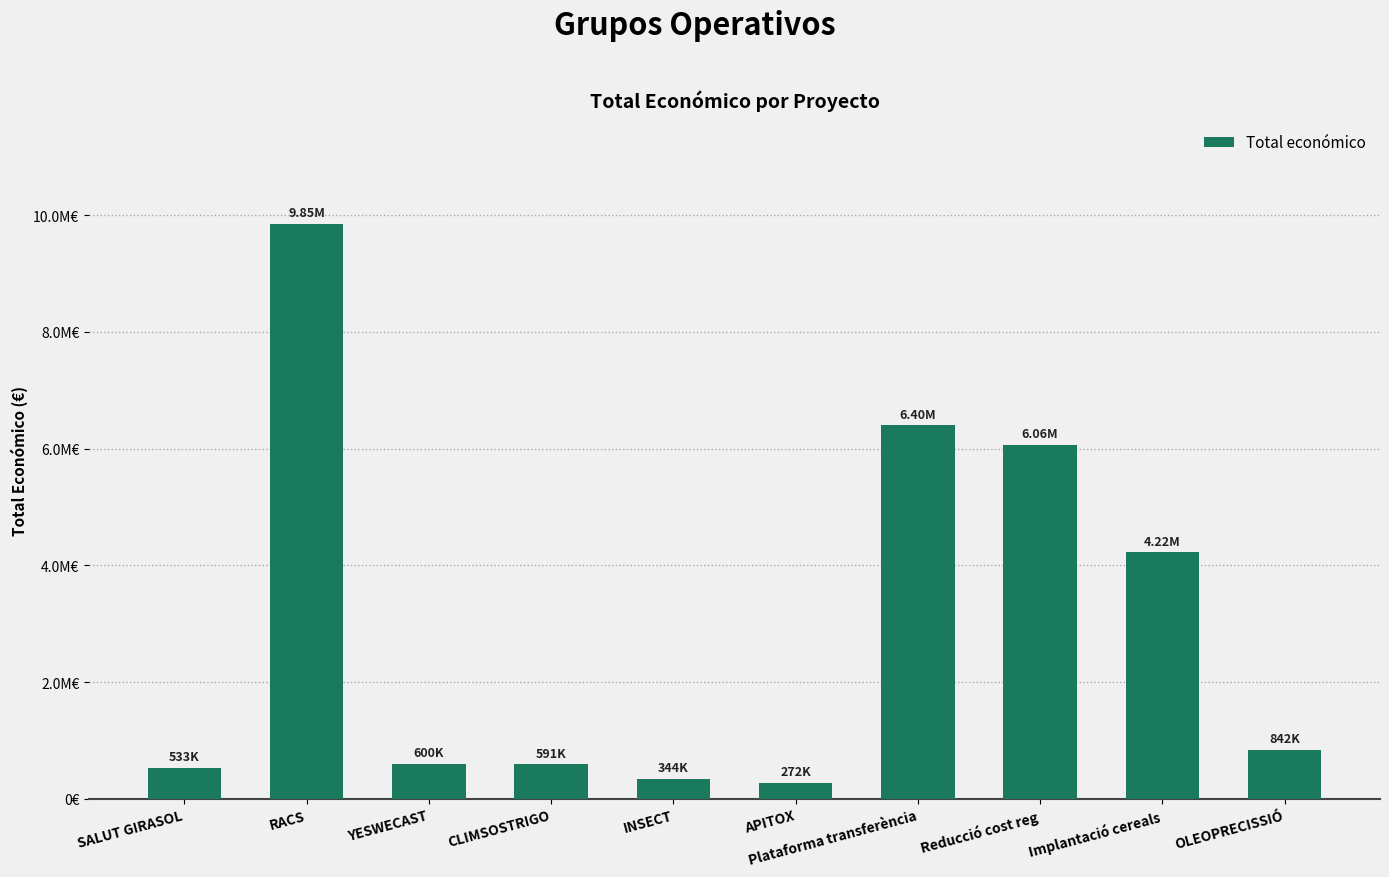

What is the difference between the second highest and minimum values?

6129723